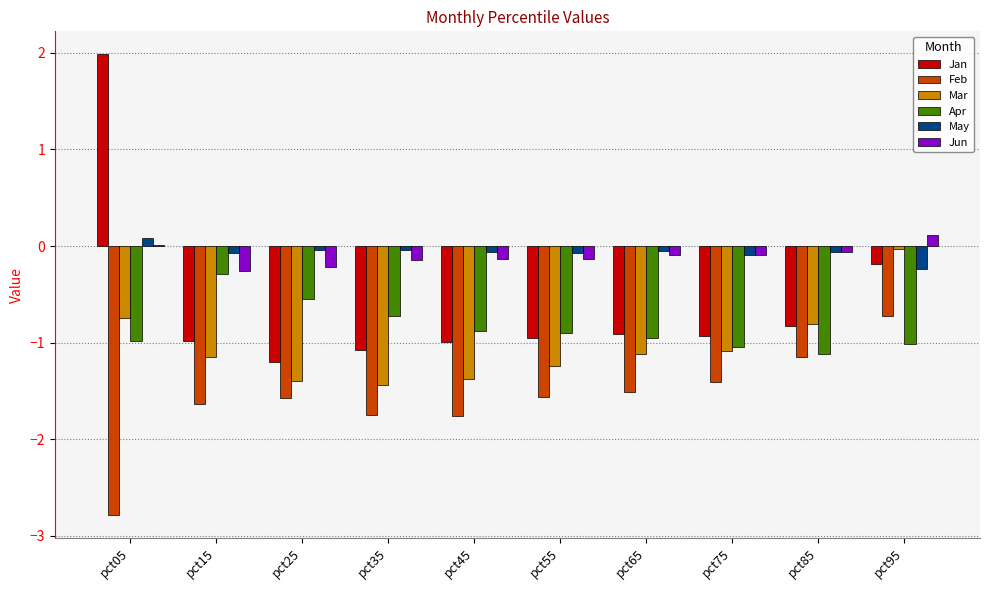

The Feb series shows -0.5 at pct85. True or false?

False